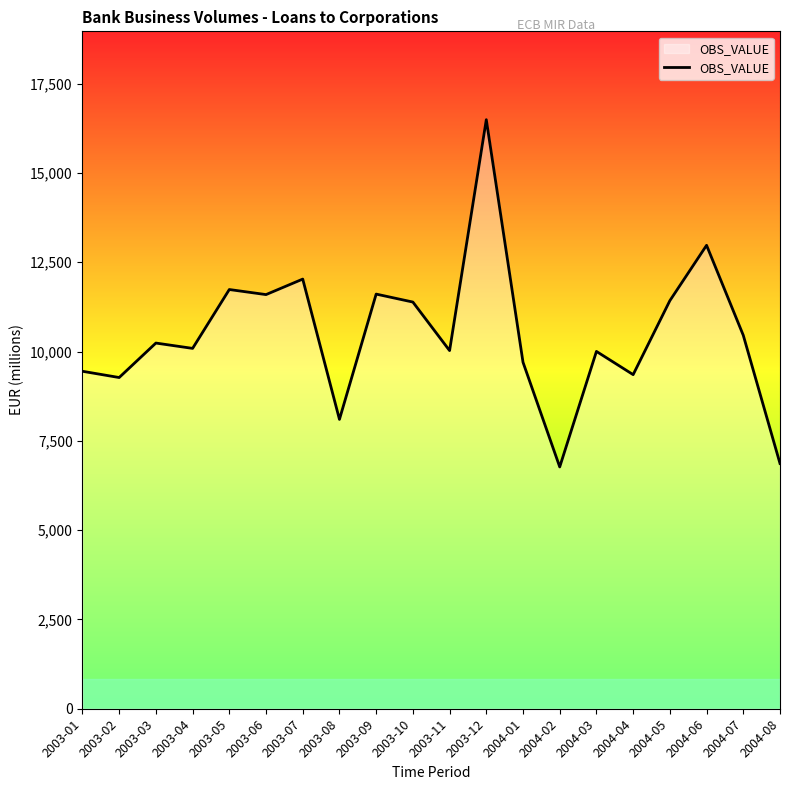

What is the difference between the values at 2003-03 and 2003-07?

1790.8